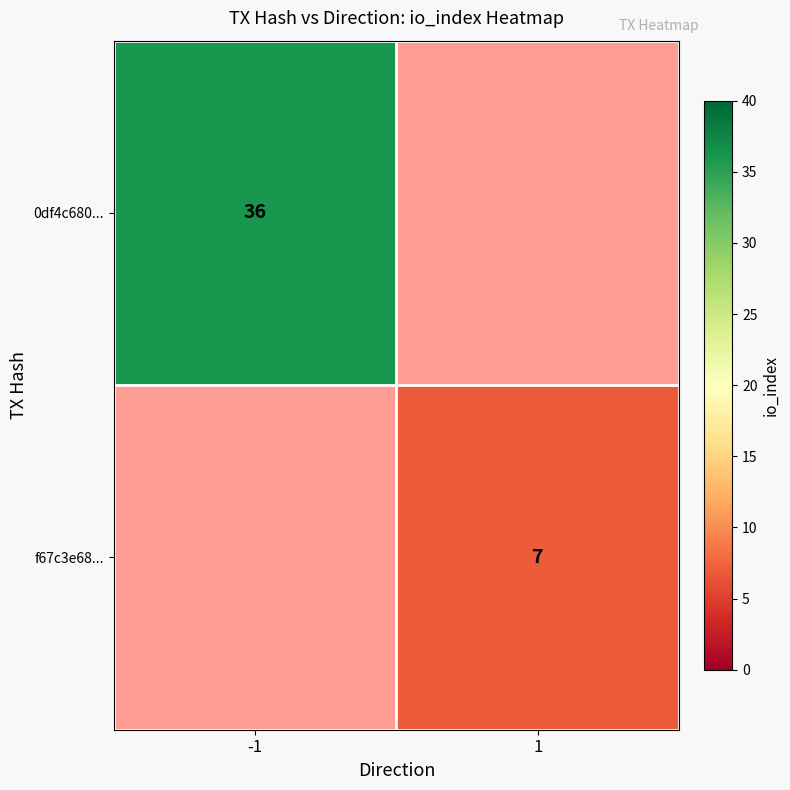

The 0df4c680... series shows 17.7 at -1. True or false?

False